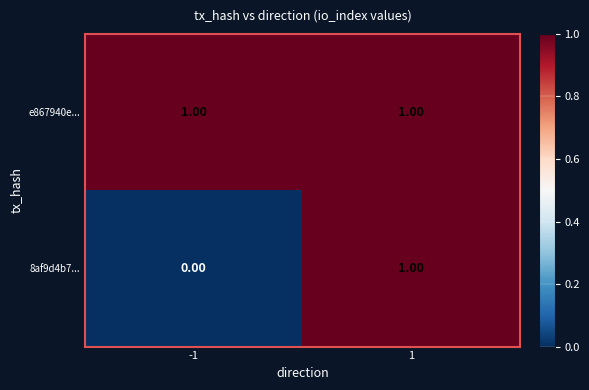

At which category does the chart reach its minimum across all series?

-1